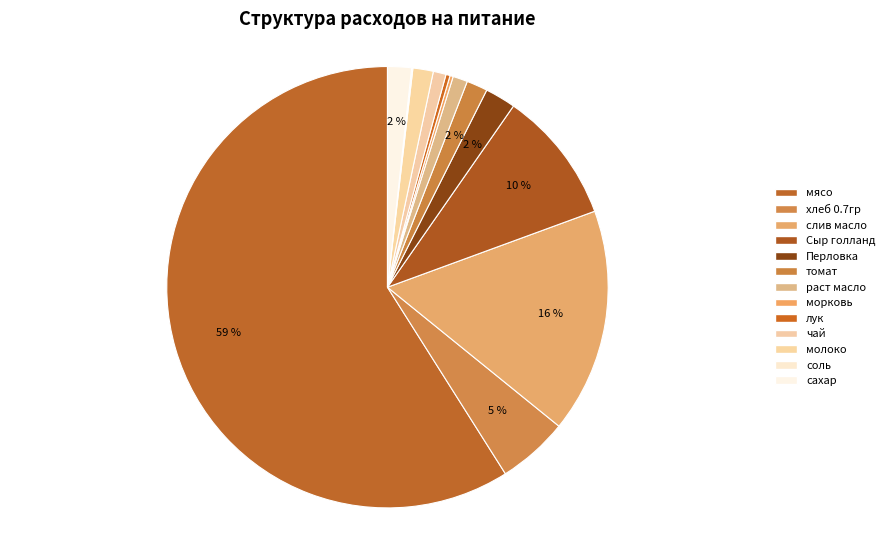

How many slices are in this pie chart?

13